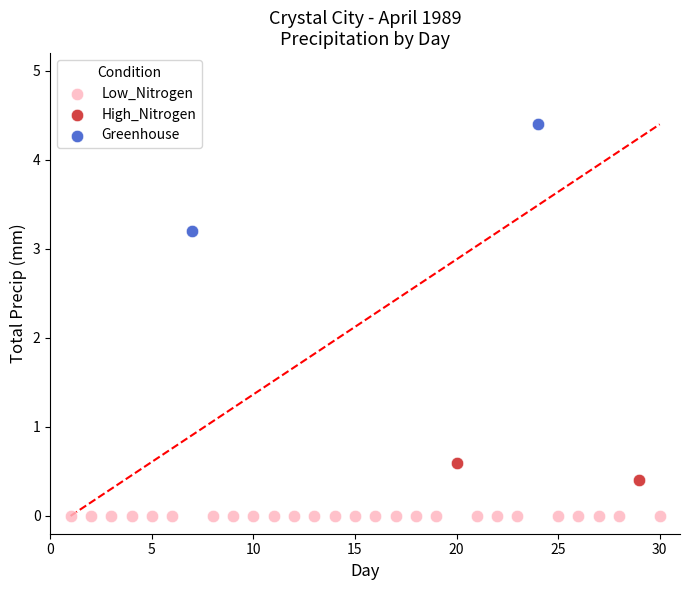

What are all the series names shown in the legend?

Low_Nitrogen, High_Nitrogen, Greenhouse